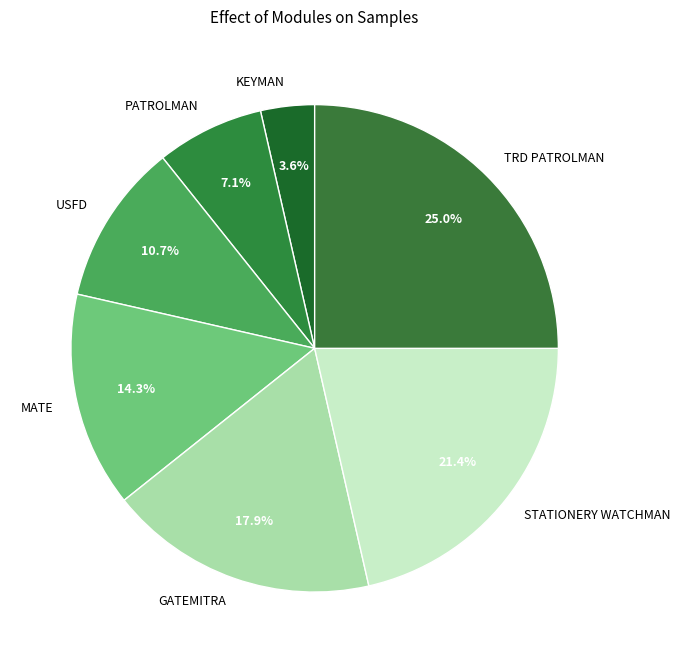

Which category has the biggest portion of the pie?

TRD PATROLMAN